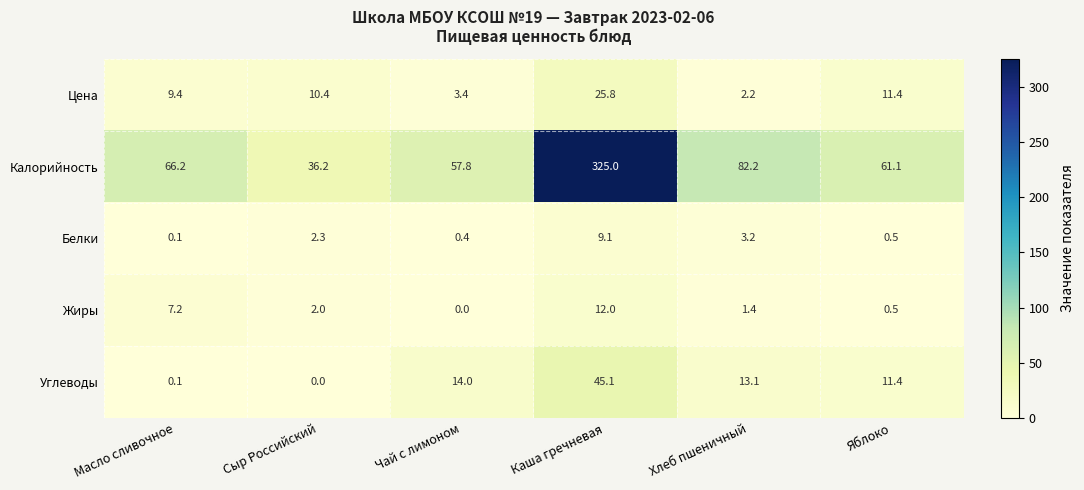

What is the sum of the Жиры values at Чай с лимоном and Каша гречневая?

12.0